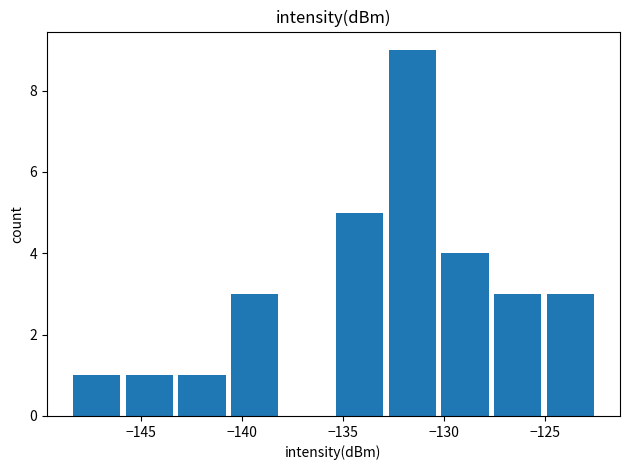

What is the greatest value displayed?

9